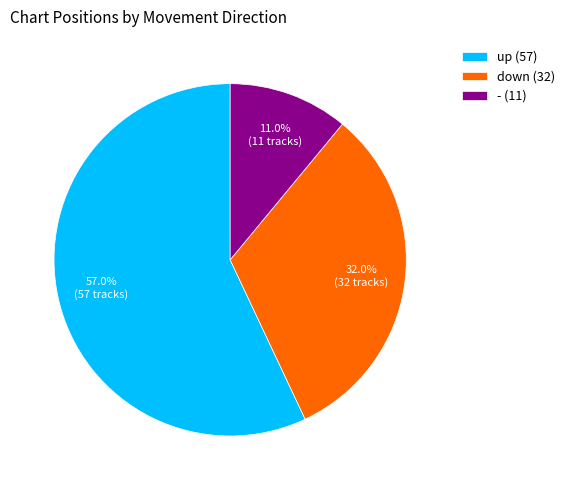

Is there any slice that represents more than half of the pie?

Yes